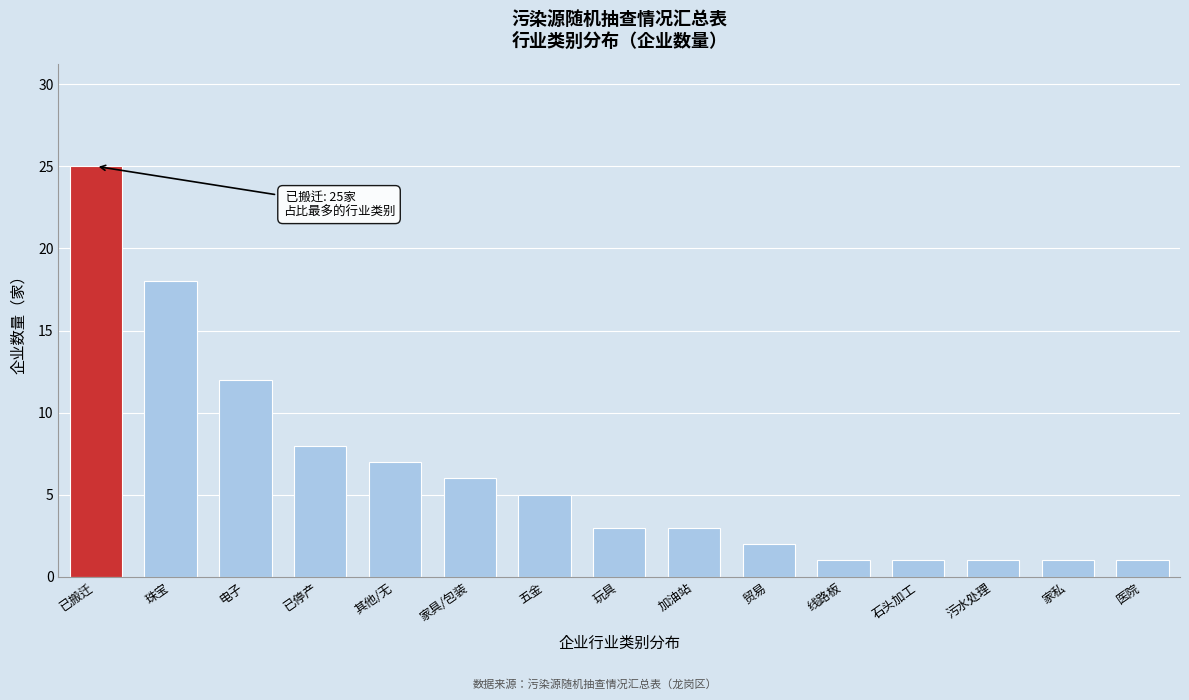

Reading left to right, list all the values displayed in this chart.

已搬迁=25	珠宝=18	电子=12	已停产=8	其他/无=7	家具/包装=6	五金=5	玩具=3	加油站=3	贸易=2	线路板=1	石头加工=1	污水处理=1	家私=1	医院=1